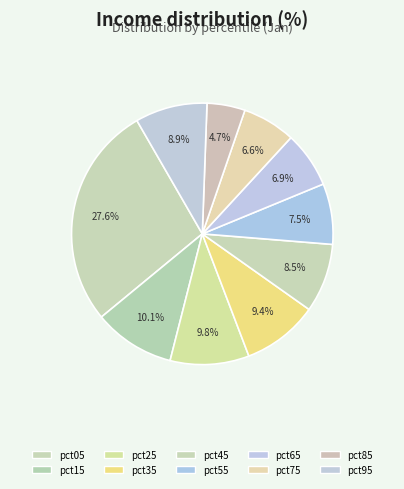

Count the number of slices in the pie.

10